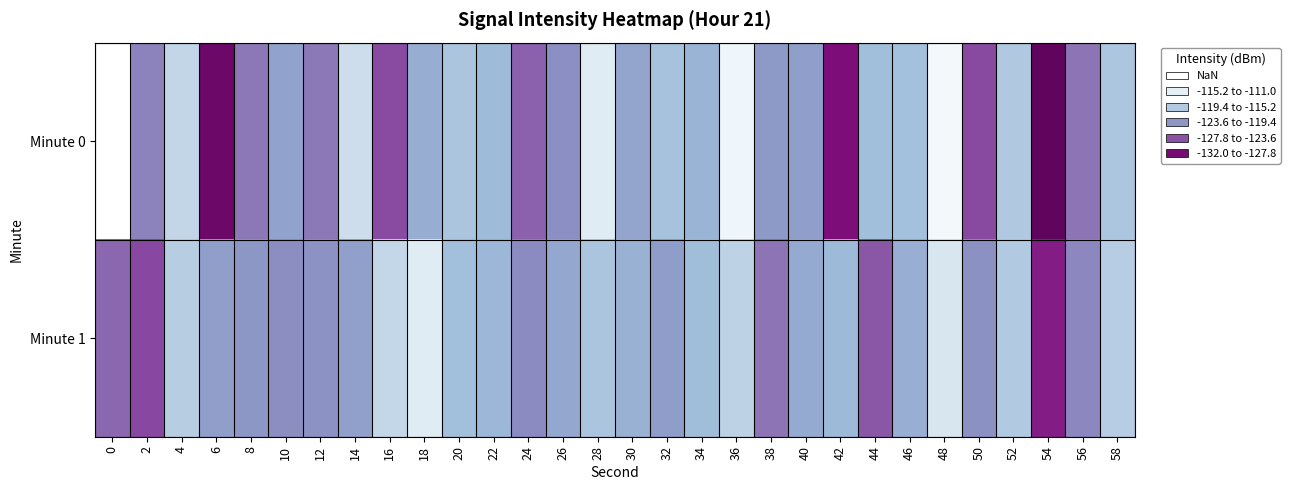

What is the approximate value of Minute 1 at 44?

-125.3